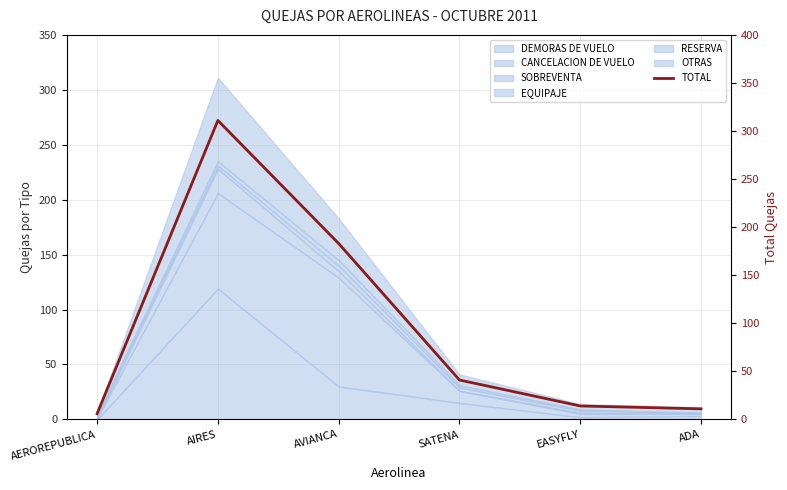

What is the difference between the maximum and minimum values?

305